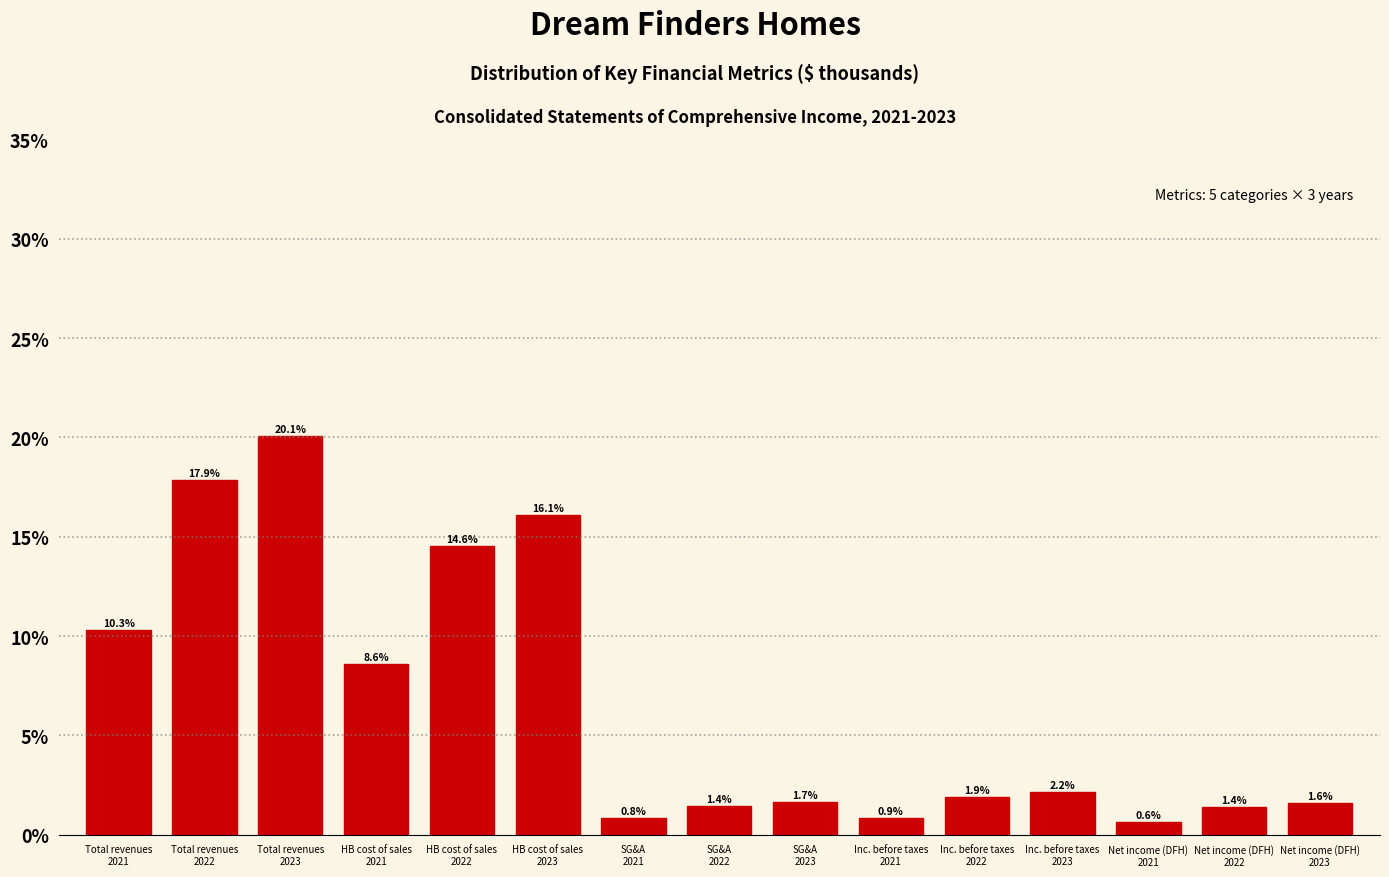

Reading right to left, list all the values displayed in this chart.

1.6	1.4	0.6	2.2	1.9	0.9	1.7	1.4	0.8	16.1	14.6	8.6	20.1	17.9	10.3